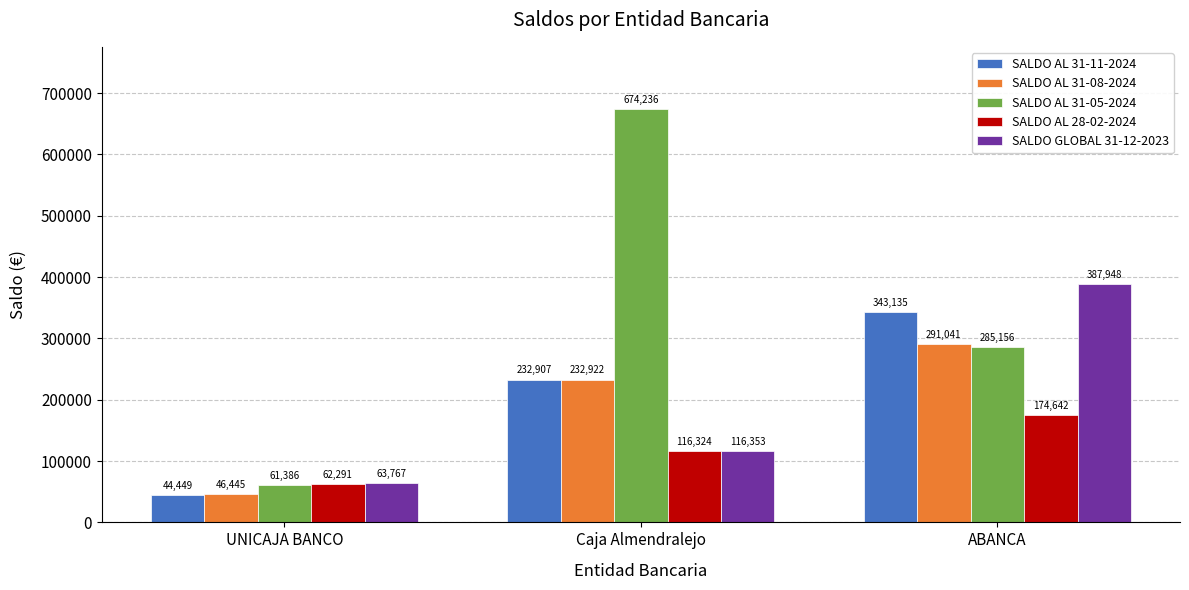

How many groups of bars are there?

3